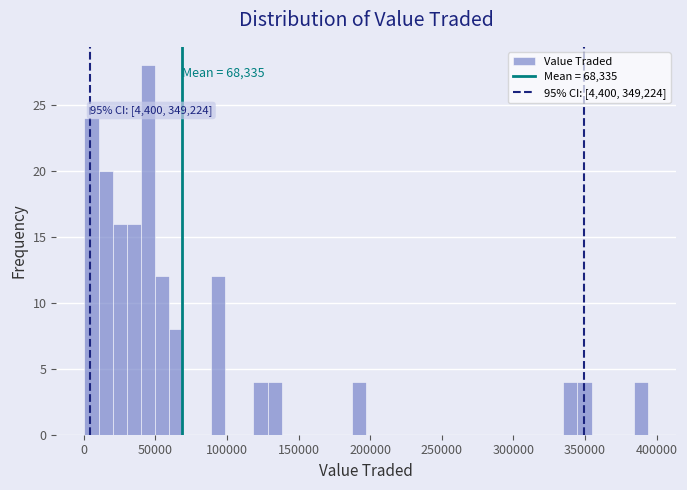

Read against the x-axis, roughly where is the centre of the tallest bar?

45000